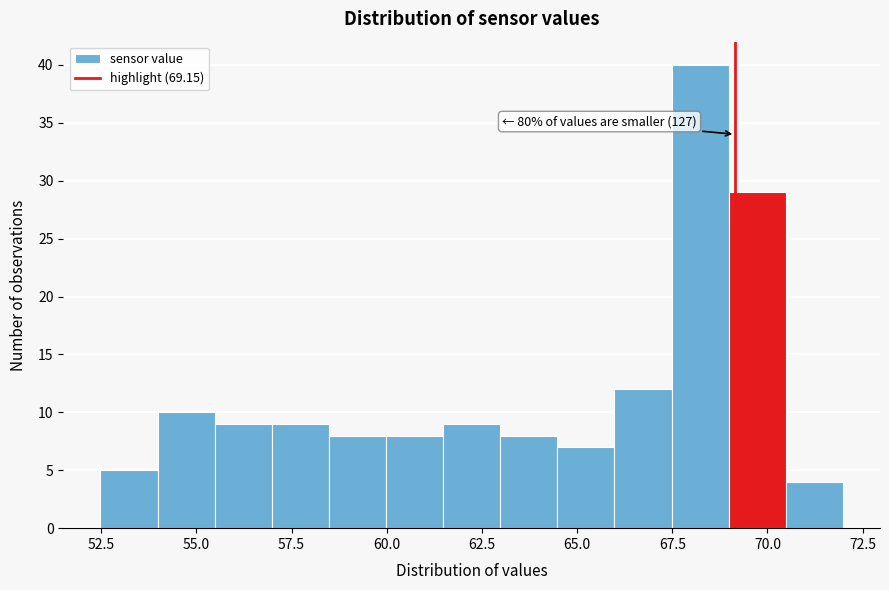

Read against the x-axis, roughly where is the centre of the tallest bar?

68.0